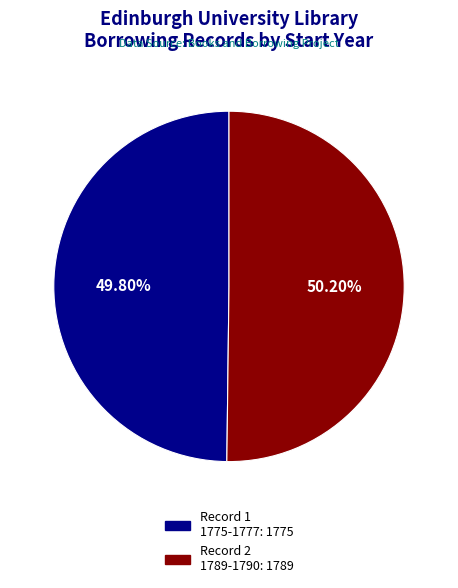

Is there any slice that represents more than half of the pie?

Yes